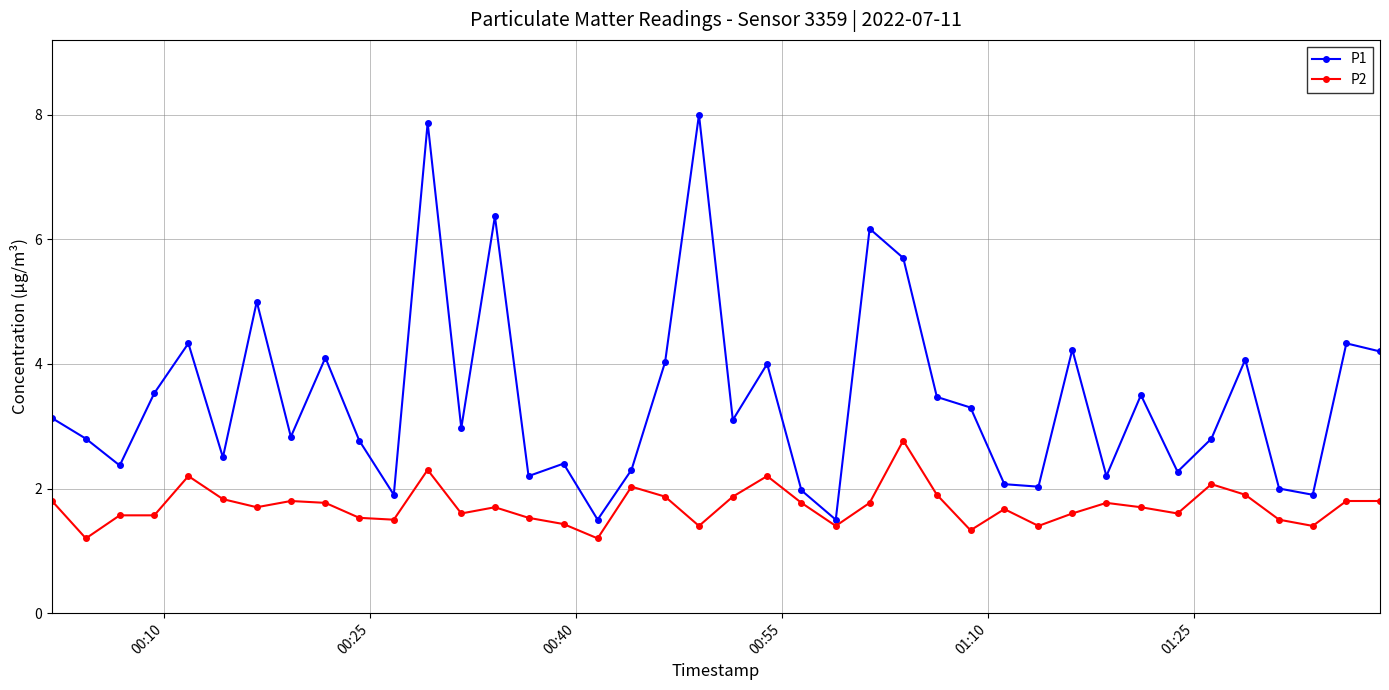

At how many categories does at least one series exceed 6?

4